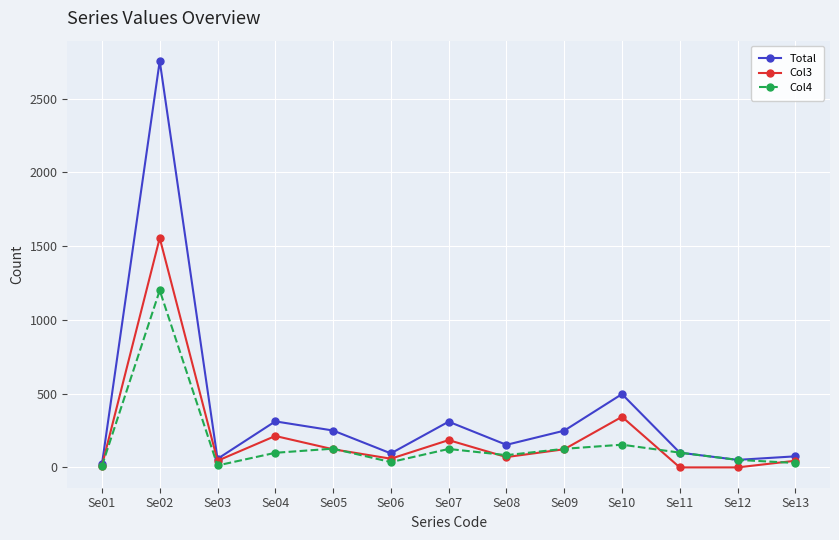

Which series has the largest total across all categories?

Total